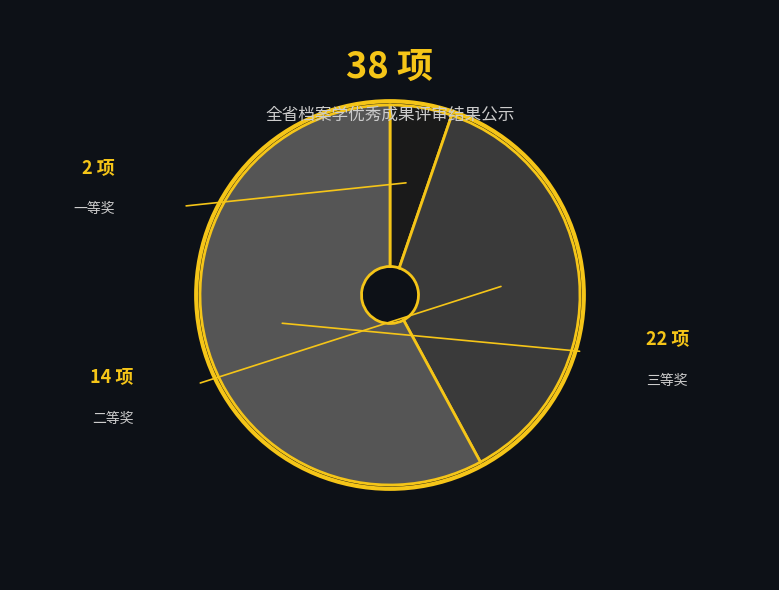

Is there a majority slice in this chart?

Yes